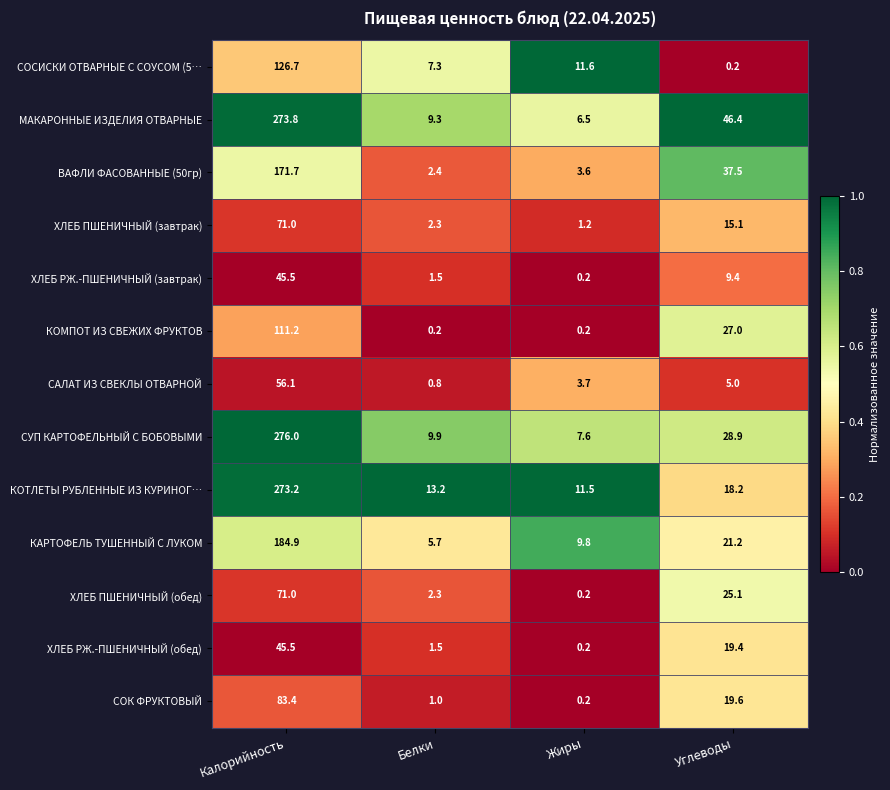

Rank the categories by КОТЛЕТЫ РУБЛЕННЫЕ ИЗ КУРИНОГ… value from highest to lowest.

Калорийность, Углеводы, Белки, Жиры